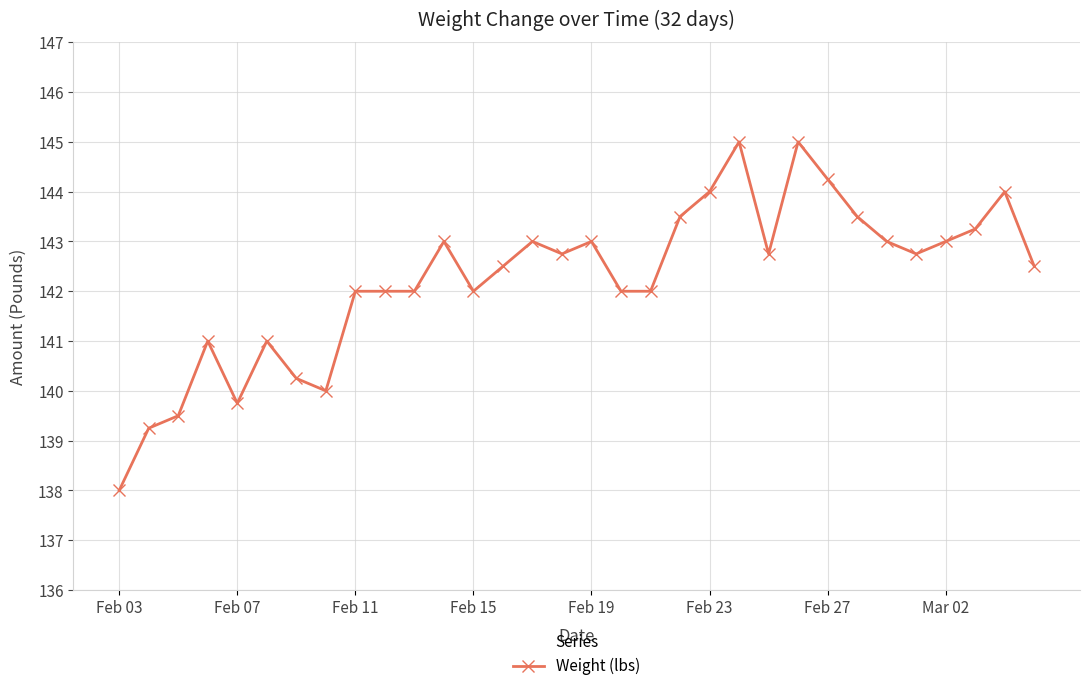

How many lines are shown in the chart?

1